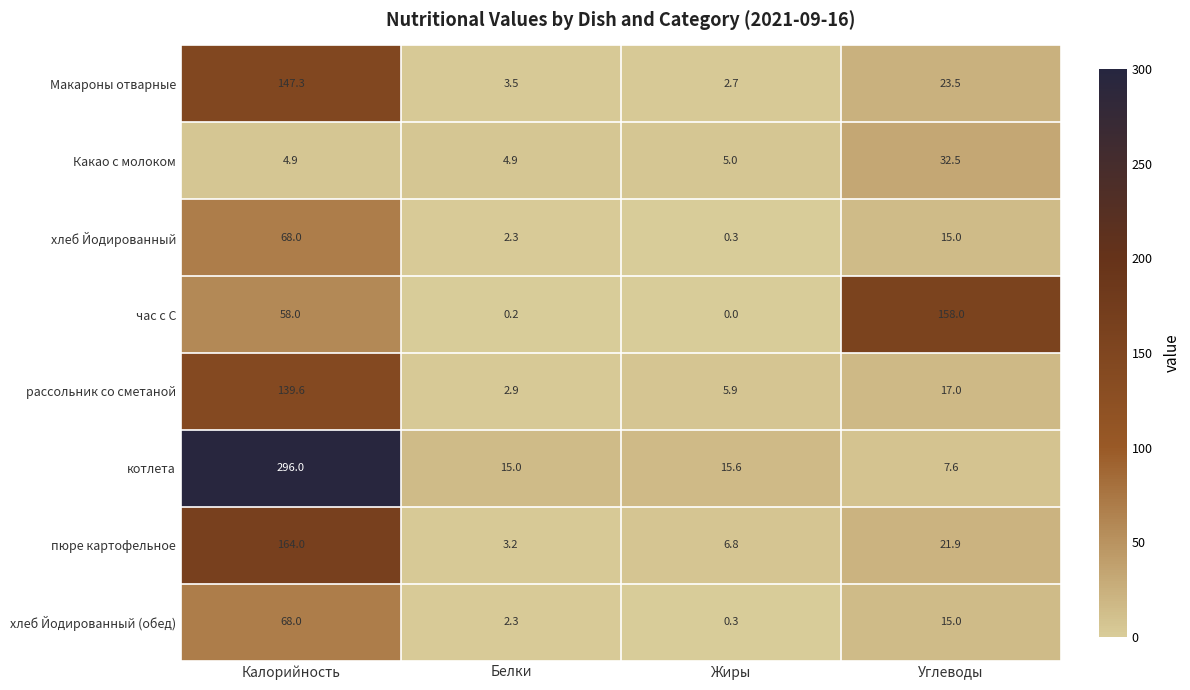

What is the greatest value displayed?

296.0